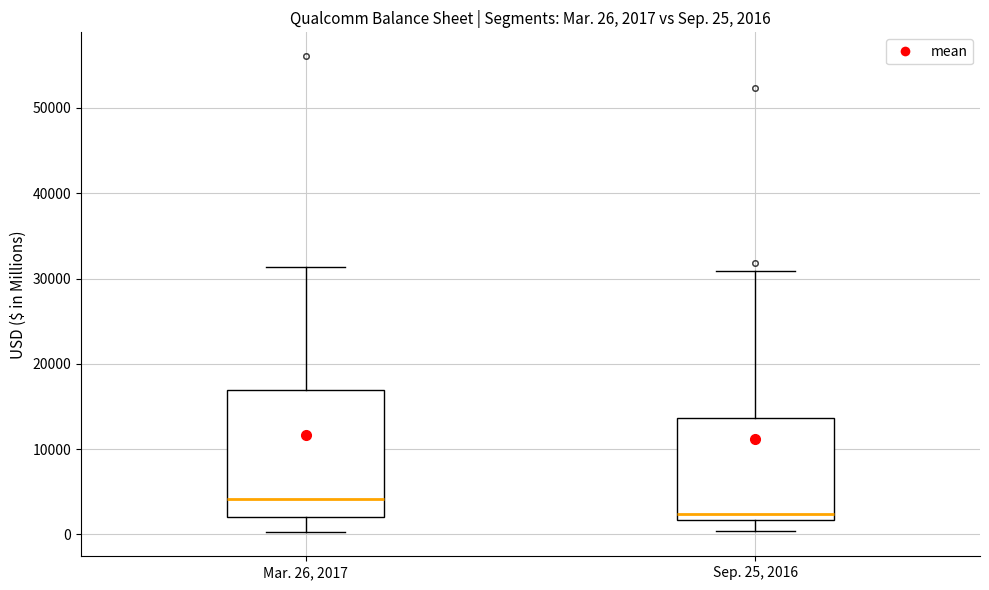

Which box is the tallest, from its lower edge to its upper edge?

Mar. 26, 2017